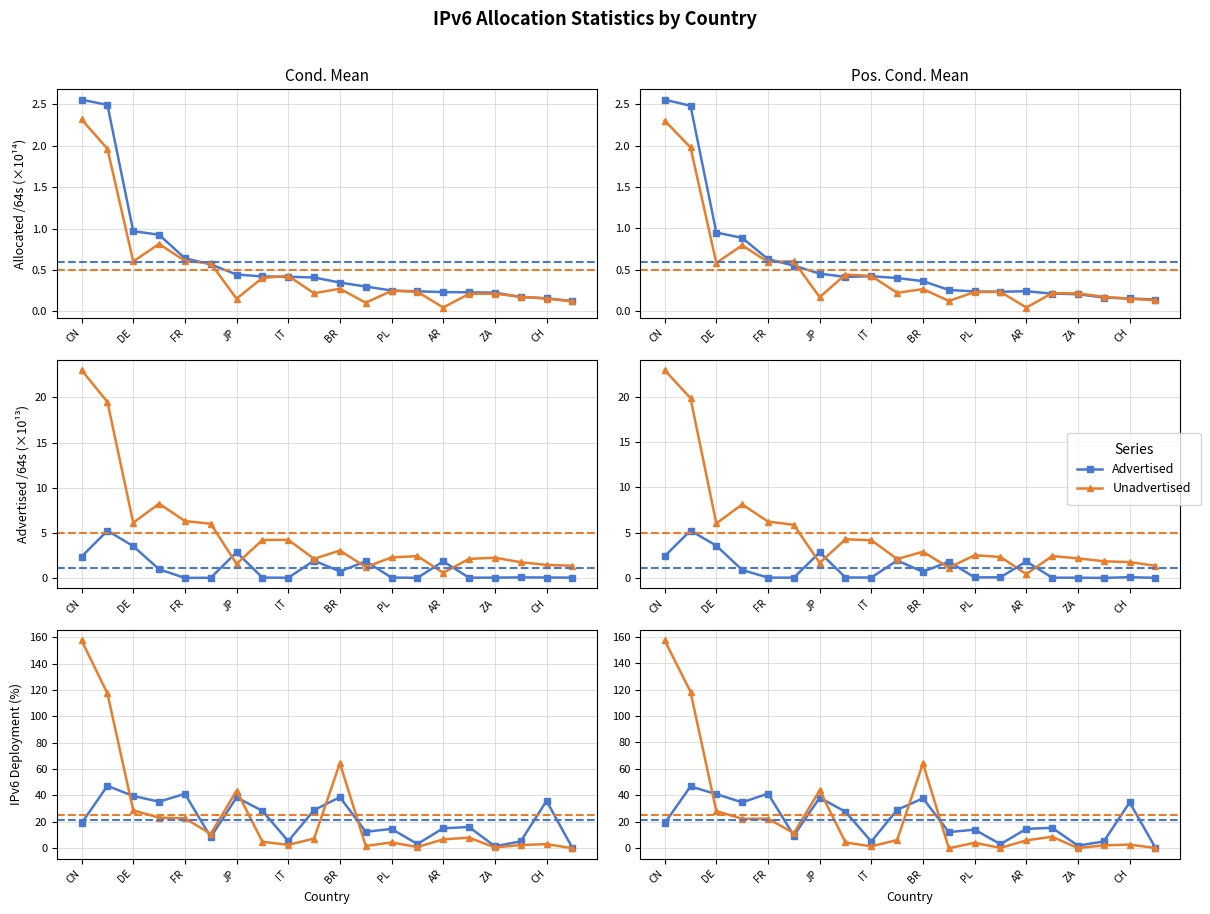

What is the total value across all series at ZA?

11.3